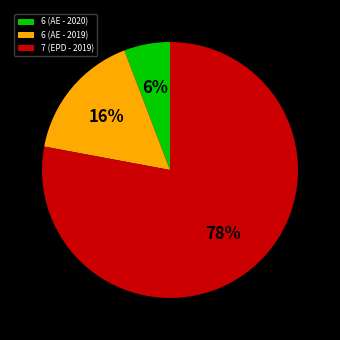

True or false: 7 (EPD - 2019) accounts for 78% of the total.

True